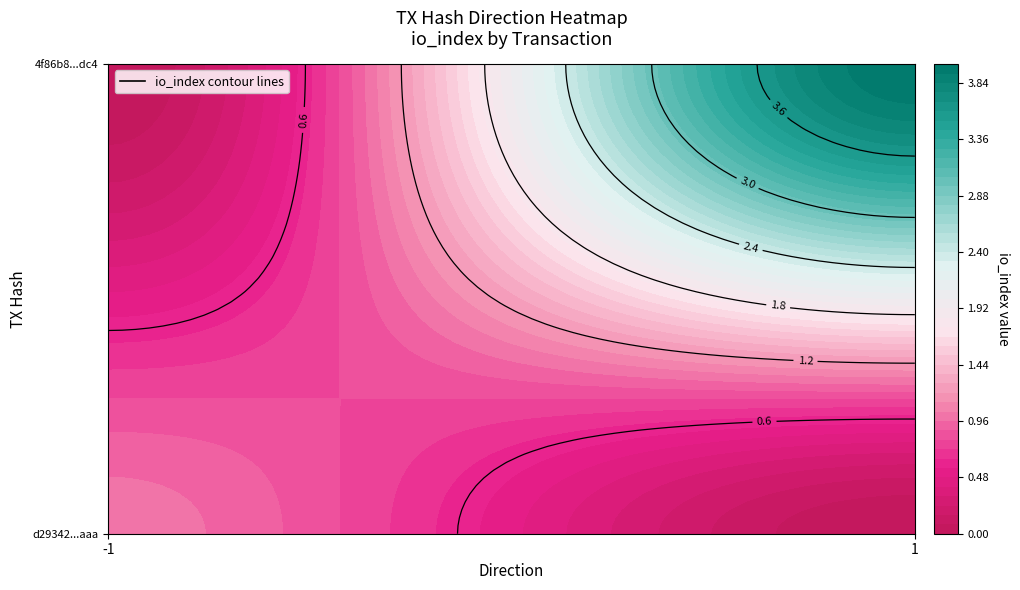

Which series changed the most between direction and io_index?

4f86b8bfe656acc161a2f8597214ac1ed6aadc4